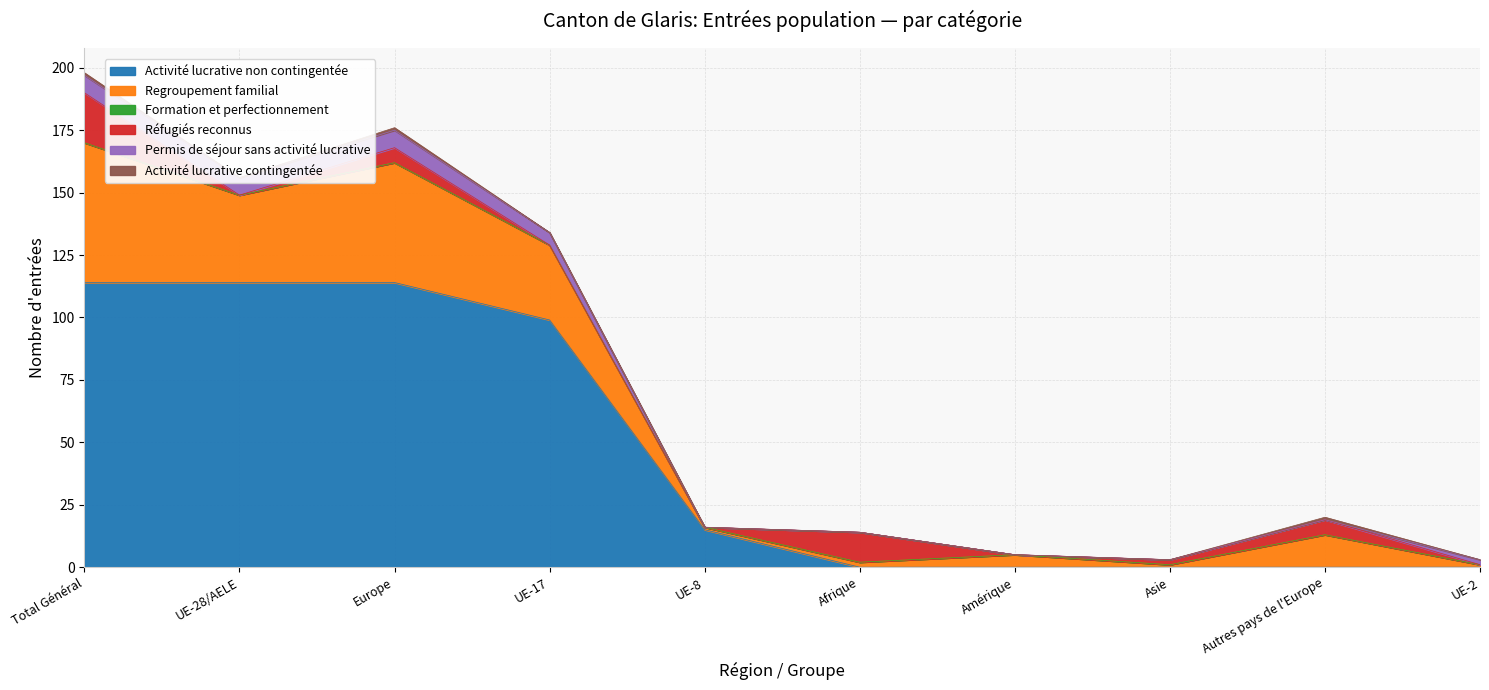

In Activité lucrative contingentée, how many points are higher than both neighbors (excluding endpoints)?

2